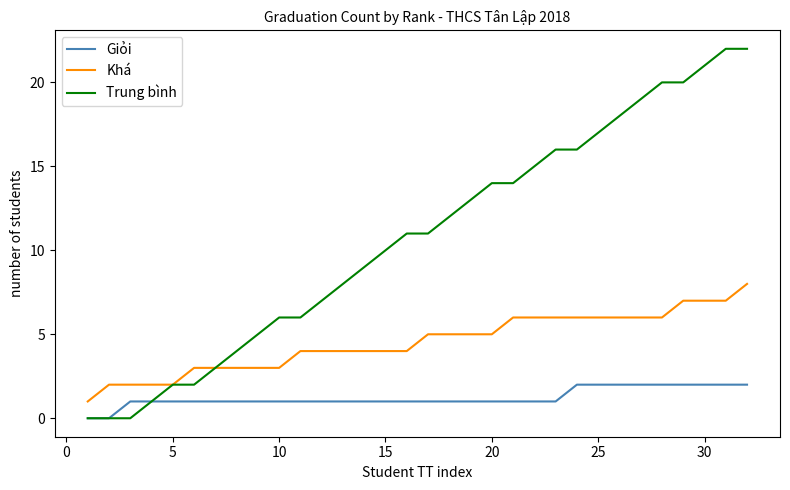

Reading right to left, what are all the values shown in this chart?

Giỏi: 2	2	2	2	2	2	2	2	2	1	1	1	1	1	1	1	1	1	1	1	1	1	1	1	1	1	1	1	1	1	0	0
Khá: 8	7	7	7	6	6	6	6	6	6	6	6	5	5	5	5	4	4	4	4	4	4	3	3	3	3	3	2	2	2	2	1
Trung bình: 22	22	21	20	20	19	18	17	16	16	15	14	14	13	12	11	11	10	9	8	7	6	6	5	4	3	2	2	1	0	0	0